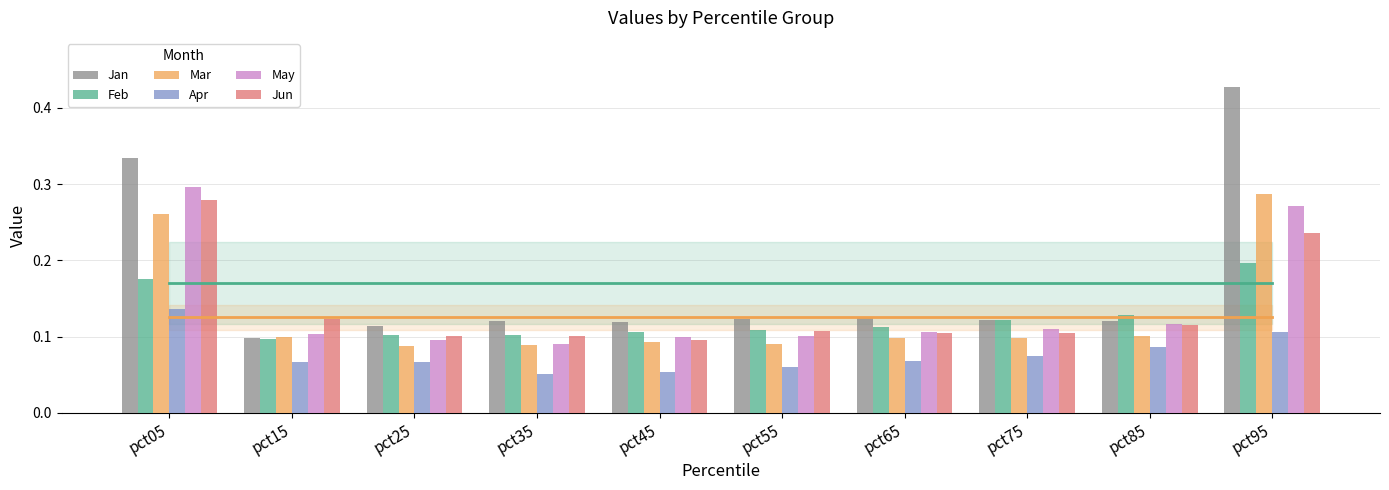

How many Jun values are between 0 and 1?

10